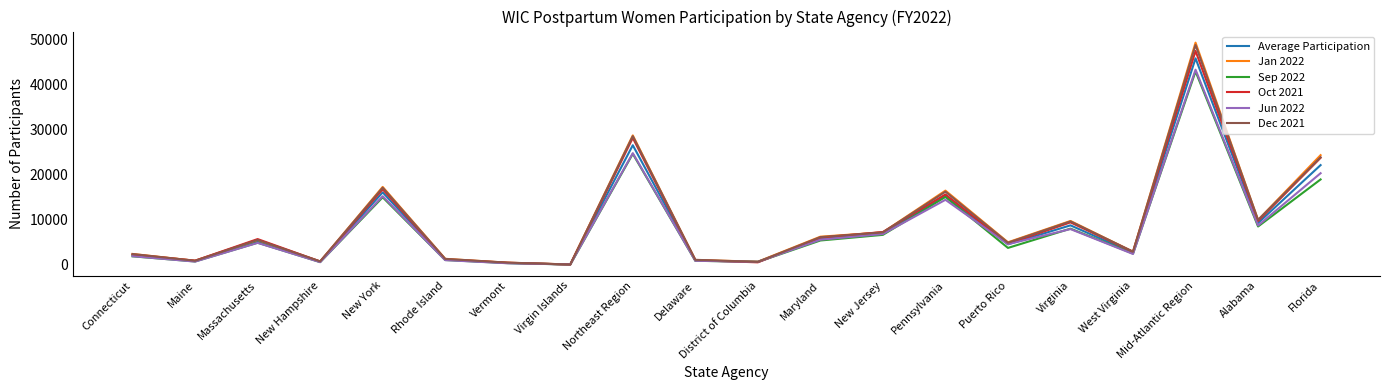

At which category does the chart reach its peak across all series?

Mid-Atlantic Region